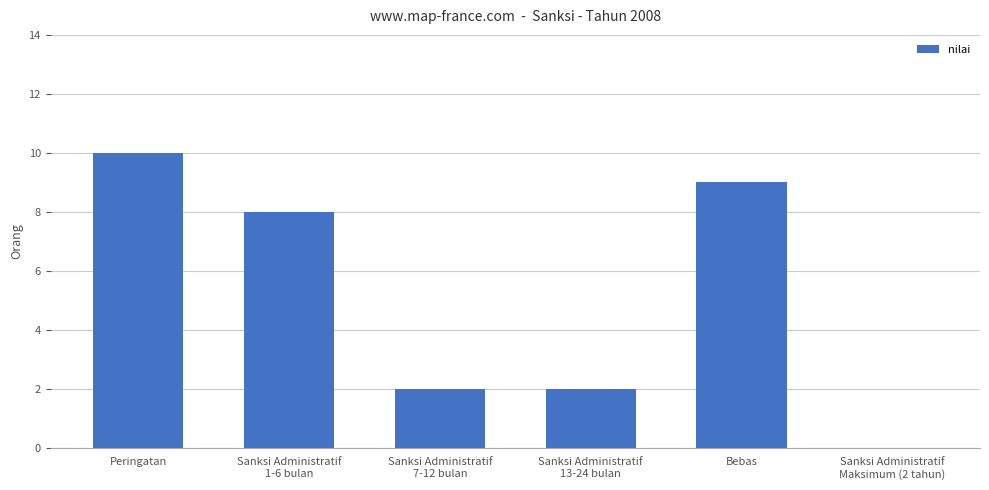

How many data points does each series have?

6